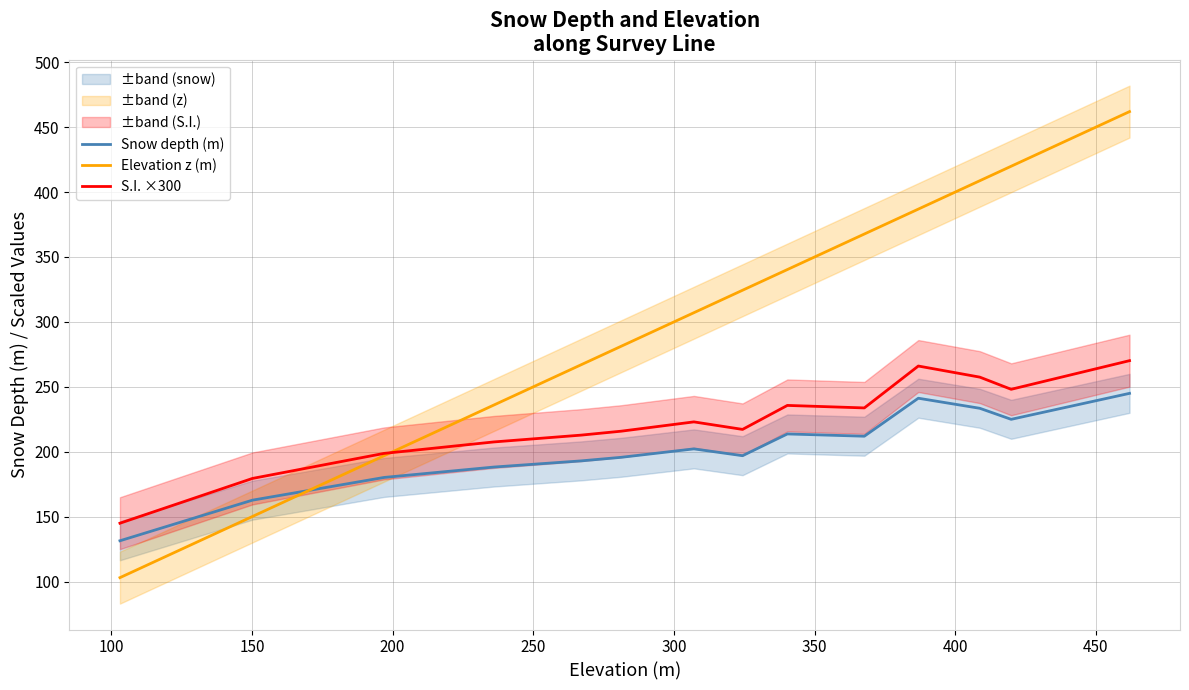

How many intersections are there between Snow depth (m) and Elevation z (m)?

1